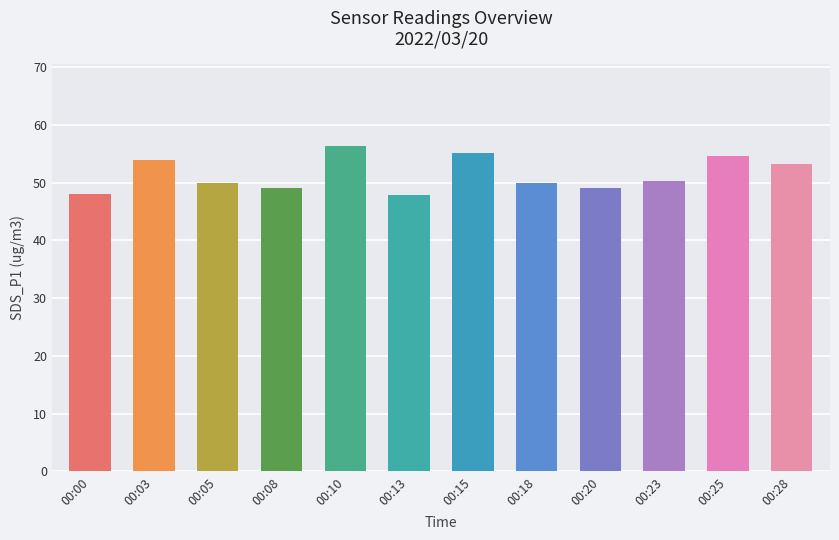

What is the difference between the second highest and second lowest values?

7.1